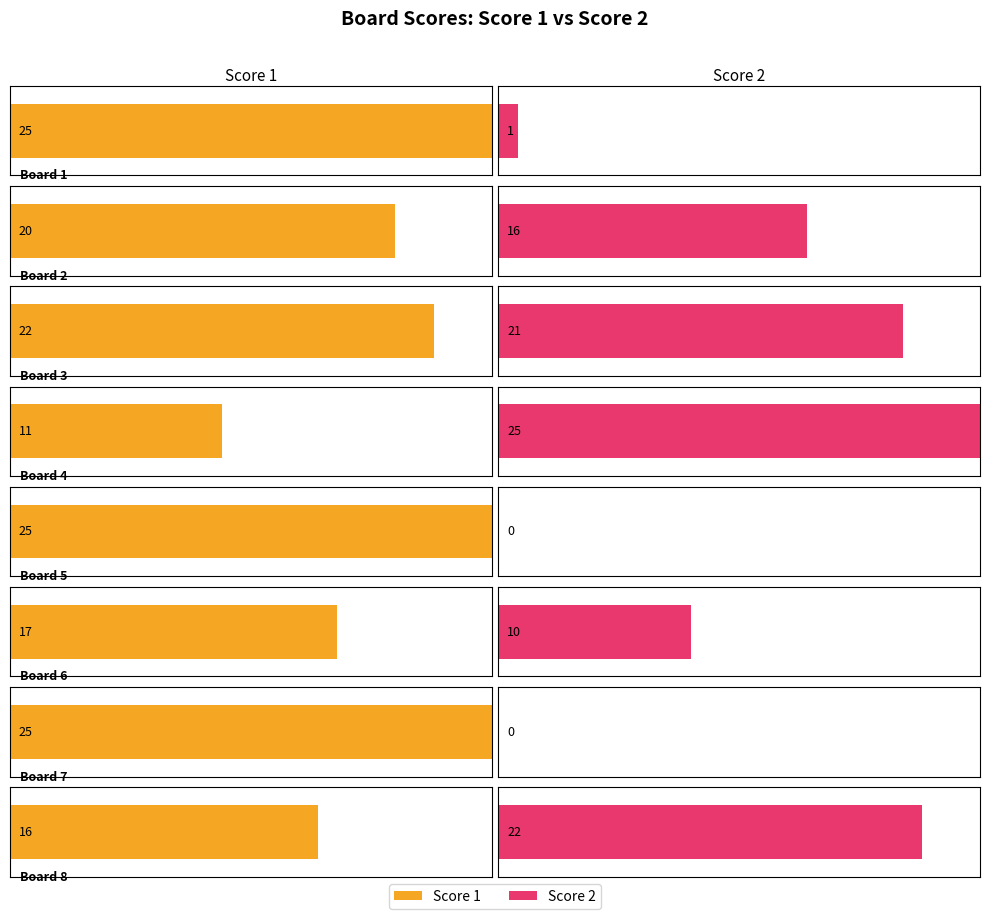

Which category has the highest value across all series?

Board 1